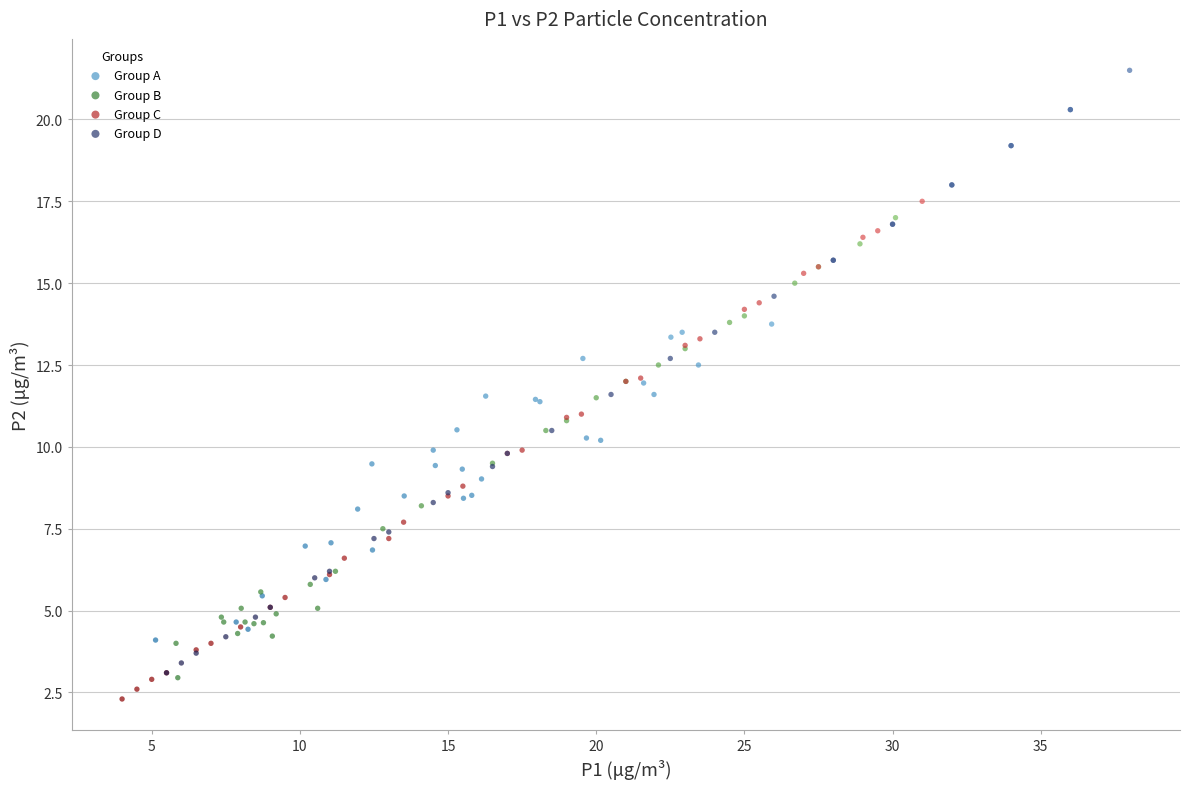

Which series contains the highest Y value?

Group D